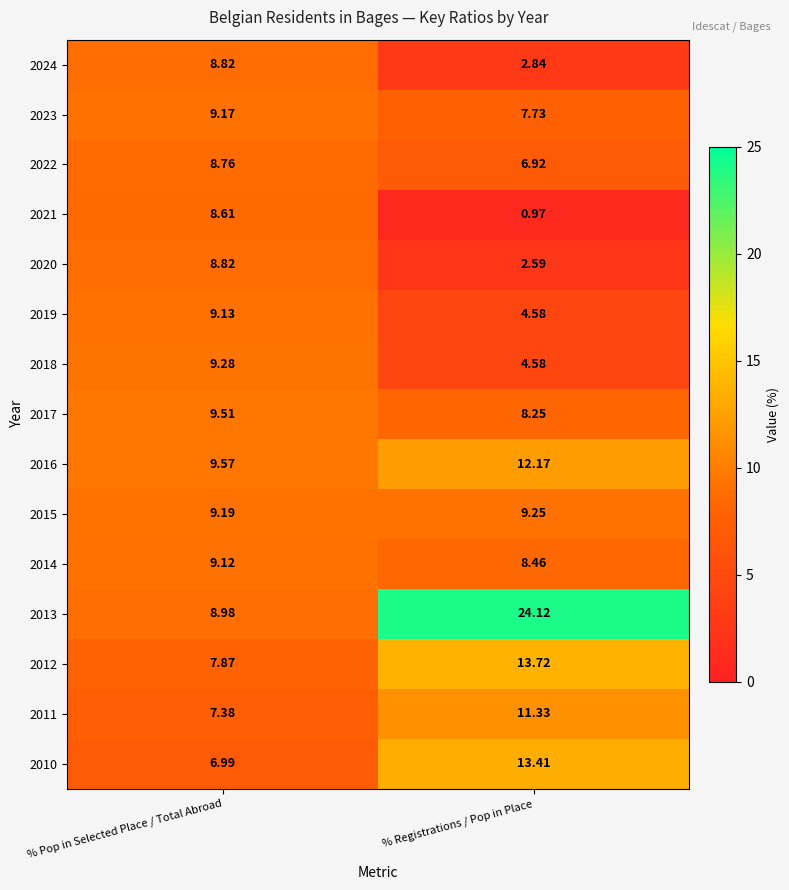

Rank the categories by 2016 value from highest to lowest.

% Registrations / Pop in Place, % Pop in Selected Place / Total Abroad